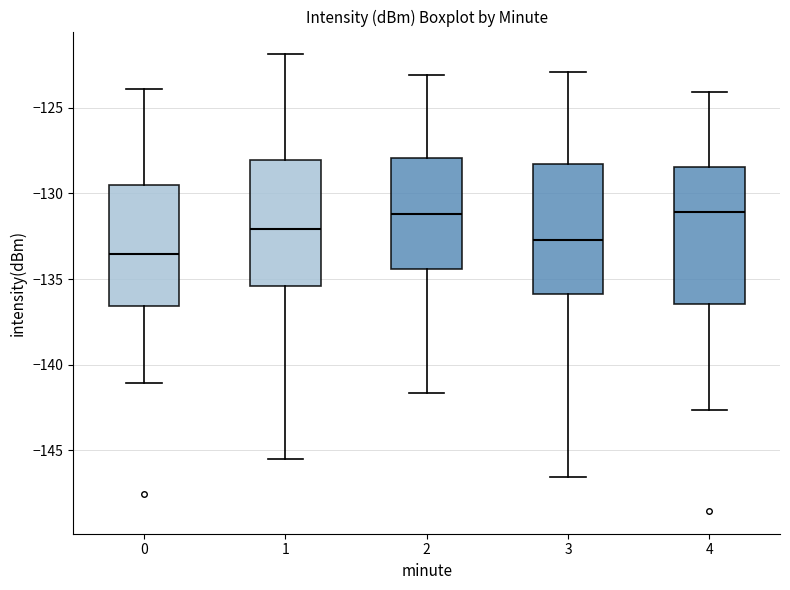

Reading left to right, transcribe this box plot: for each box, give where its median line is, the range the box spans, and where its two whiskers end, as read against the y-axis. The values are not printed on the chart, so give them approximately, as read against the axis.

0: median -133.5, box -136.5 to -129.5, whiskers -141.0 to -124.0
1: median -132.0, box -135.5 to -128.0, whiskers -145.5 to -122.0
2: median -131.0, box -134.5 to -128.0, whiskers -141.5 to -123.0
3: median -132.5, box -136.0 to -128.5, whiskers -146.5 to -123.0
4: median -131.0, box -136.5 to -128.5, whiskers -142.5 to -124.0